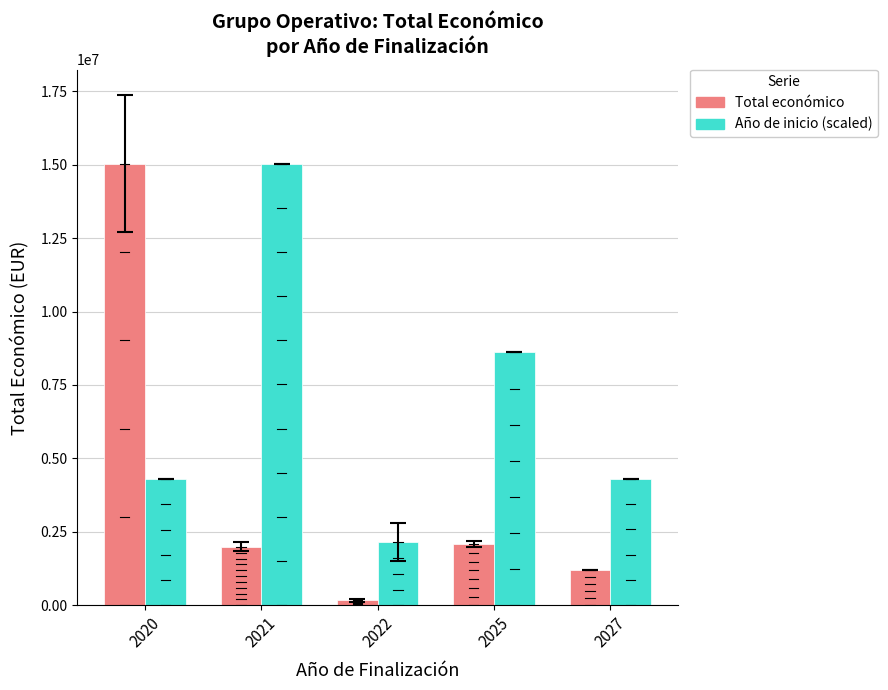

Is it true that Total económico equals 164995.0 at 2022?

True